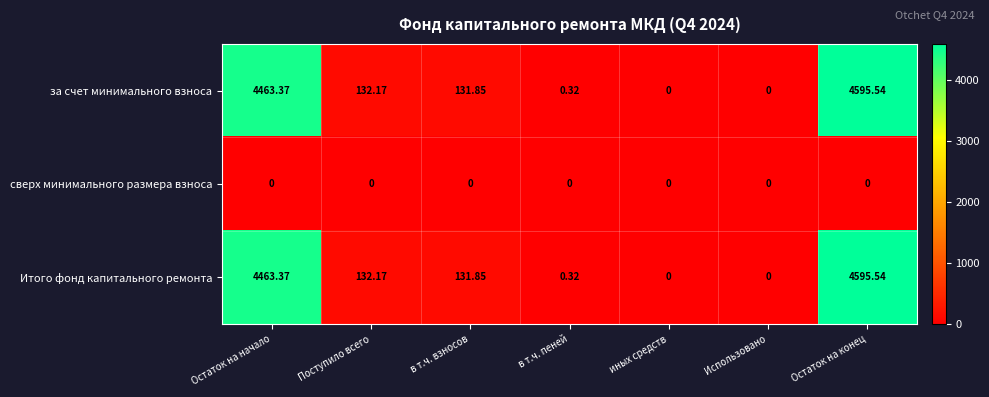

At which label is за счет минимального взноса closest to 2297?

Поступило всего